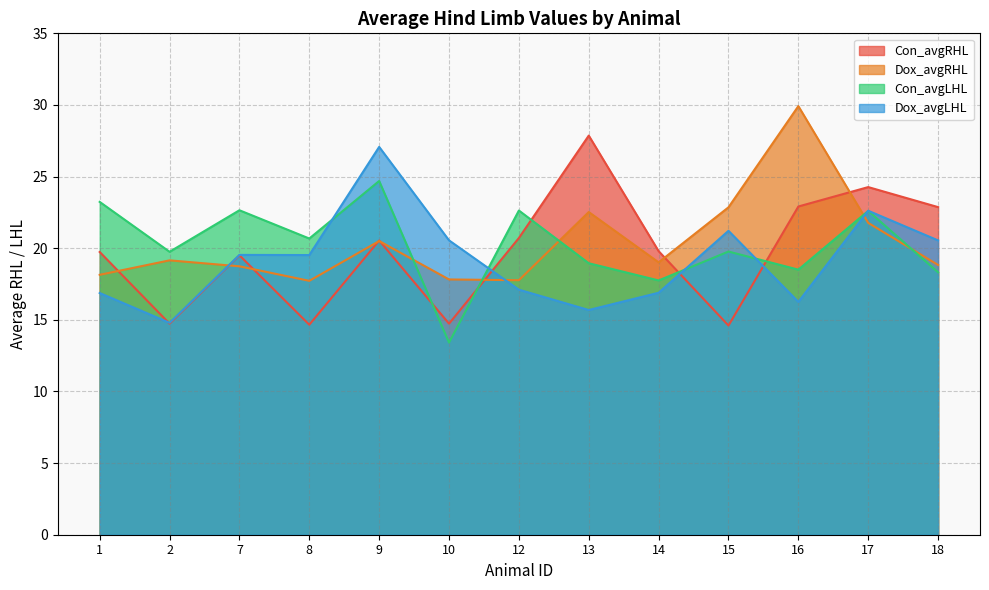

What is the total value across all series at 13?

85.0